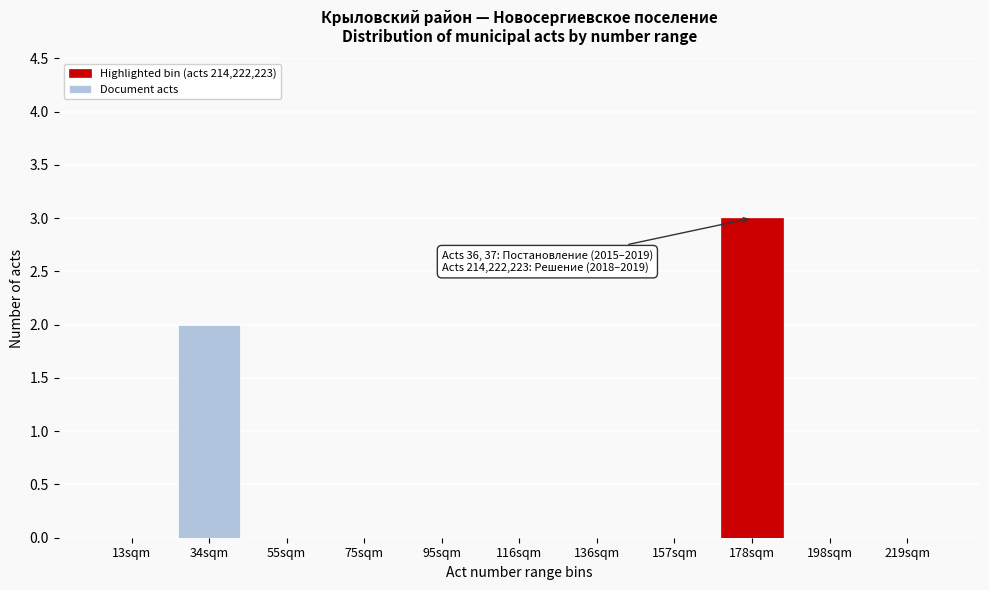

What is the sum of all values?

5